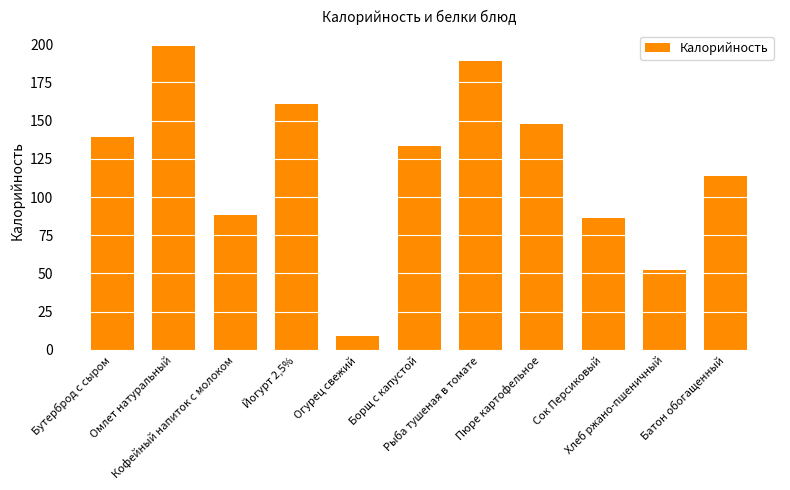

What is the difference between the values at Бутерброд с сыром and Омлет натуральный?

59.7